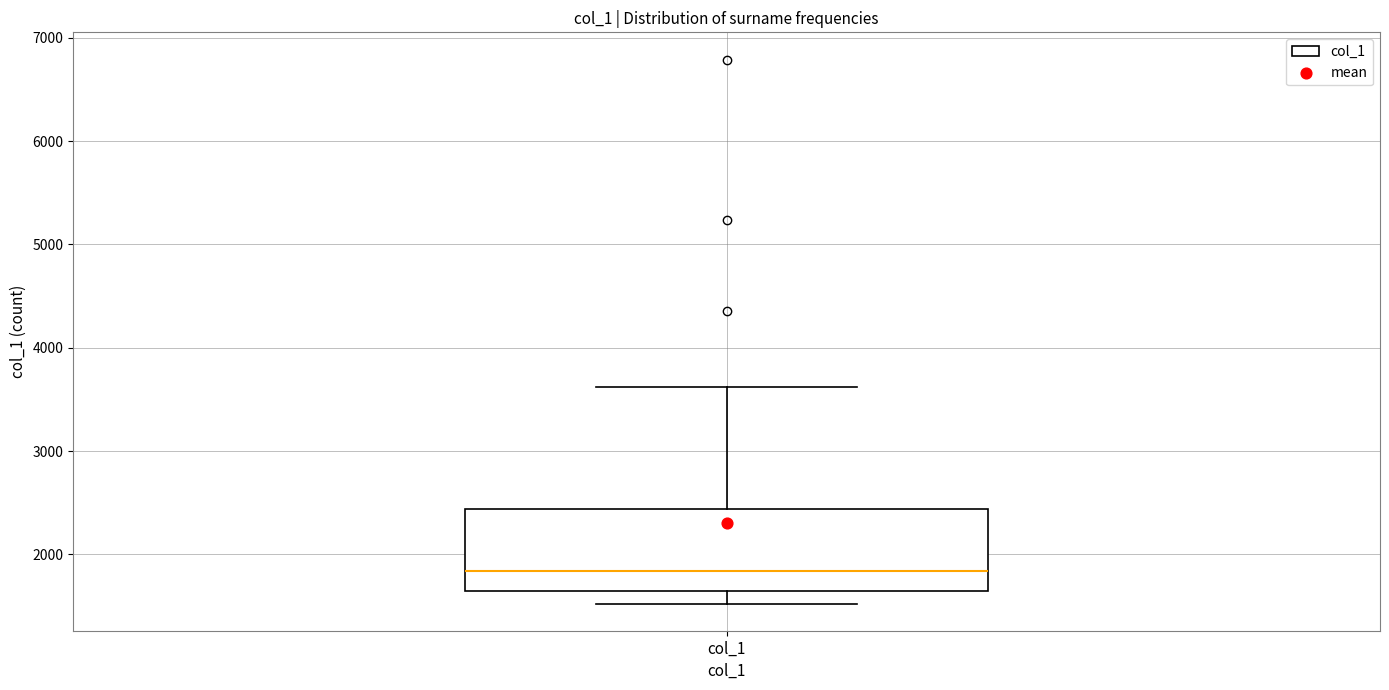

Transcribe this box plot: give where the median line is, the range the box spans, and where the two whiskers end, as read against the y-axis. The values are not printed on the chart, so give them approximately, as read against the axis.

median 1800, box 1600 to 2400, whiskers 1500 to 3600